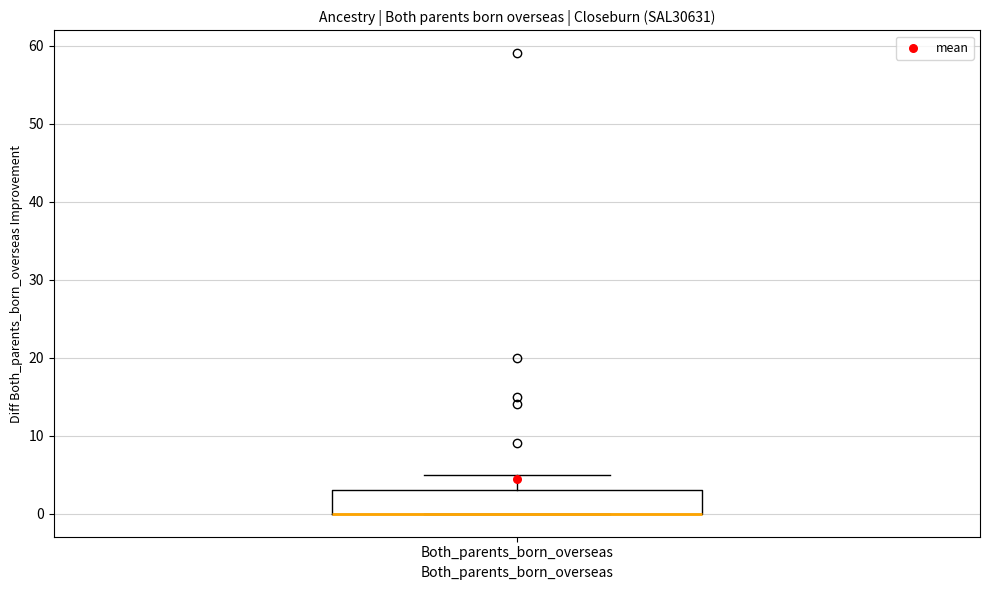

Transcribe this box plot: give where the median line is, the range the box spans, and where the two whiskers end, as read against the y-axis. The values are not printed on the chart, so give them approximately, as read against the axis.

median 0 (drawn on the box's lower edge), box 0 to 3, whiskers 0 to 5